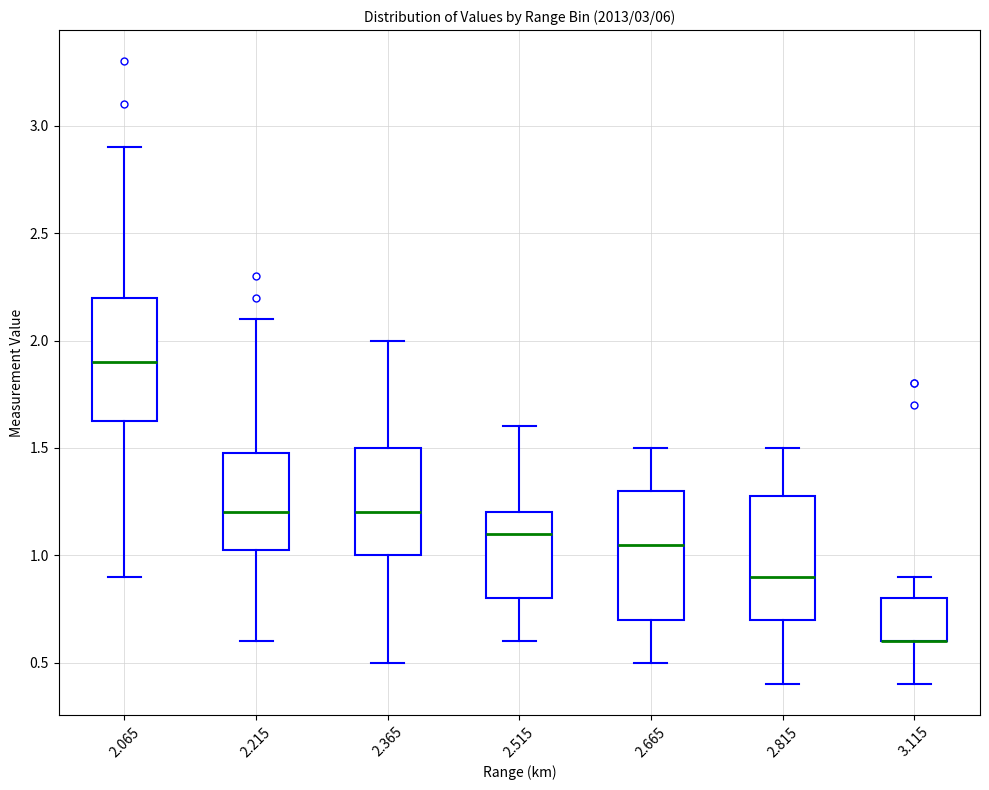

Reading left to right, read every box against the y-axis: the position of its median line, the range the box covers, and the ends of its whiskers. The values are not printed on the chart, so give them approximately, as read against the axis.

2.065: median 1.90, box 1.65 to 2.20, whiskers 0.90 to 2.90
2.215: median 1.20, box 1.05 to 1.50, whiskers 0.60 to 2.10
2.365: median 1.20, box 1.00 to 1.50, whiskers 0.50 to 2.00
2.515: median 1.10, box 0.80 to 1.20, whiskers 0.60 to 1.60
2.665: median 1.05, box 0.70 to 1.30, whiskers 0.50 to 1.50
2.815: median 0.90, box 0.70 to 1.30, whiskers 0.40 to 1.50
3.115: median 0.60 (drawn on the box's lower edge), box 0.60 to 0.80, whiskers 0.40 to 0.90